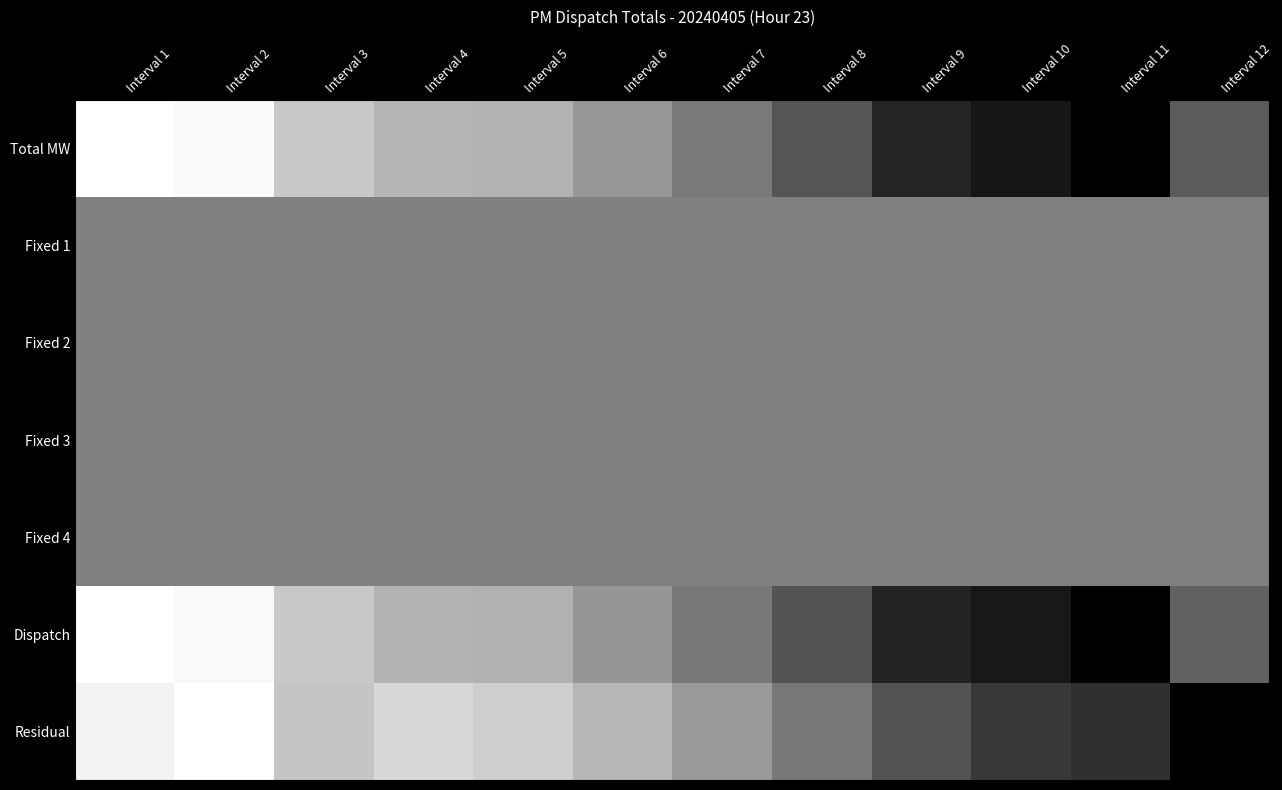

At how many categories does at least one series exceed 0?

12